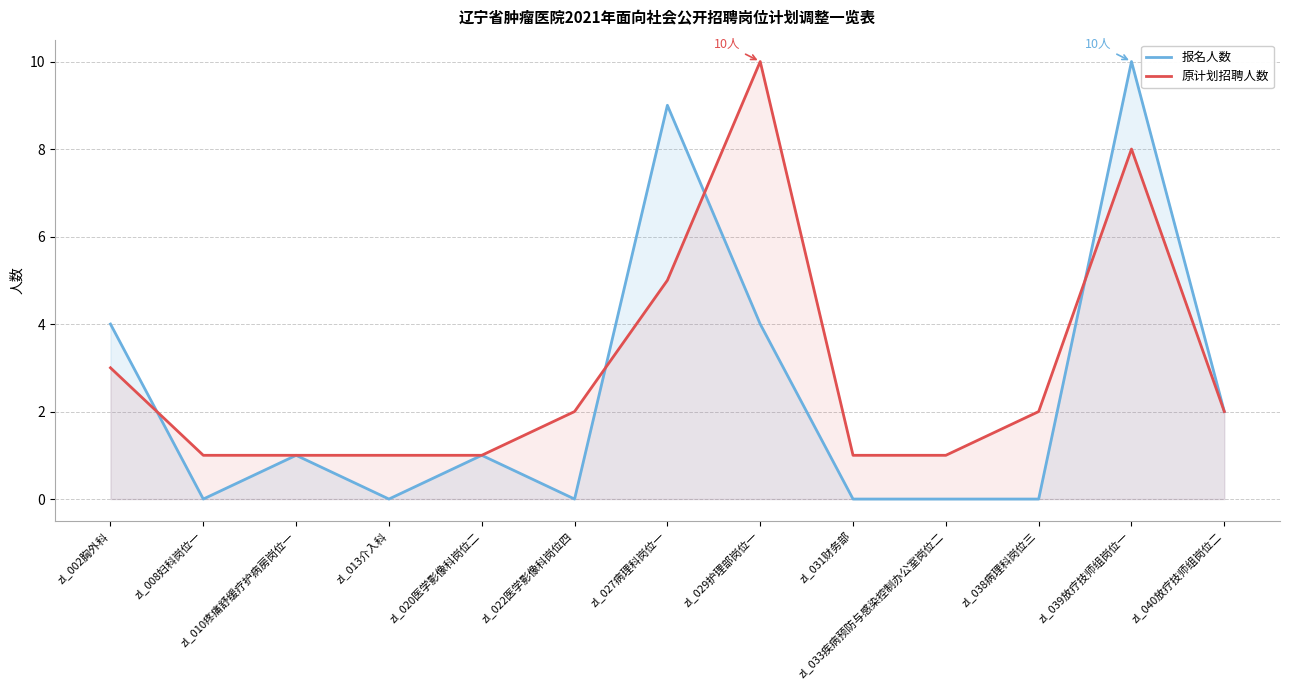

Reading left to right, transcribe all the data shown in this chart.

报名人数: 4	0	1	0	1	0	9	4	0	0	0	10	2
原计划招聘人数: 3	1	1	1	1	2	5	10	1	1	2	8	2